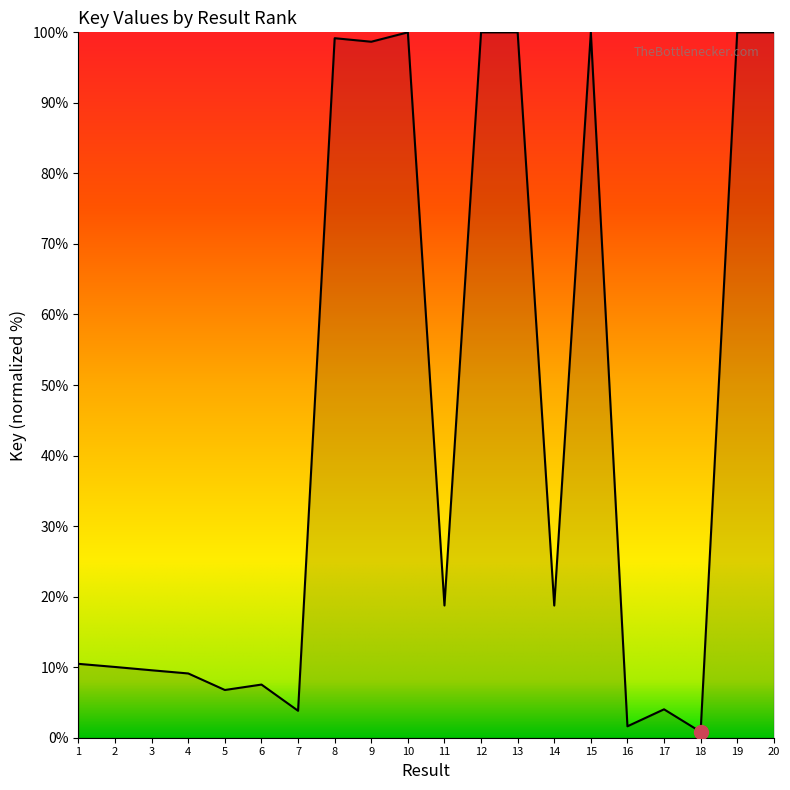

Between 14 and 10, which is larger?

10